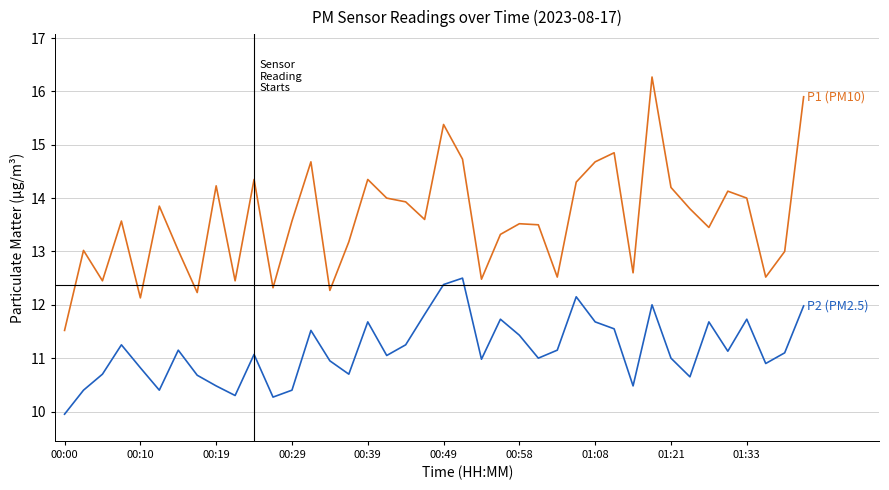

Does the chart have visible grid lines?

Yes